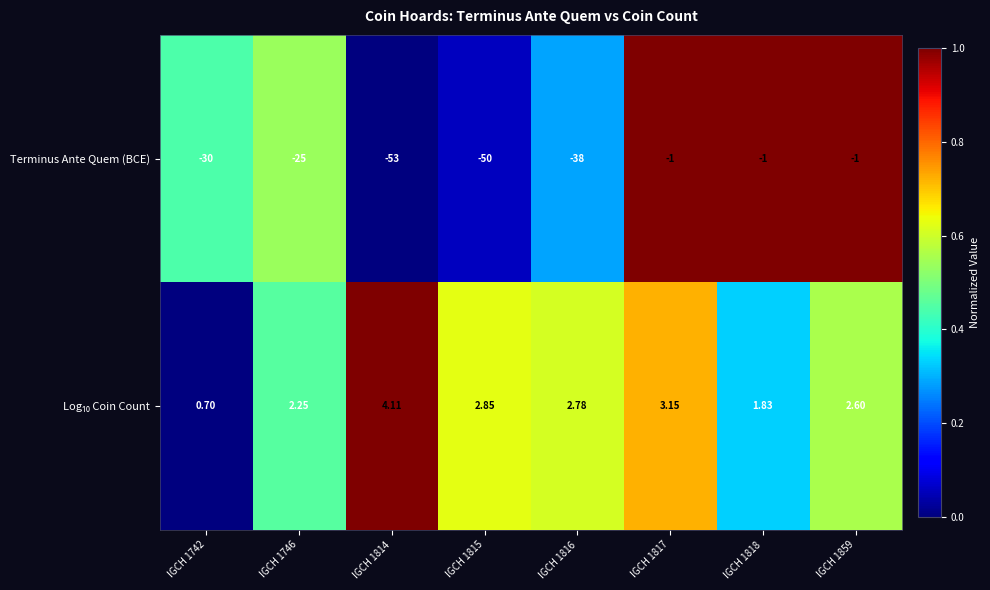

Between IGCH 1814 and IGCH 1815, which series saw the biggest shift?

Terminus Ante Quem (BCE)